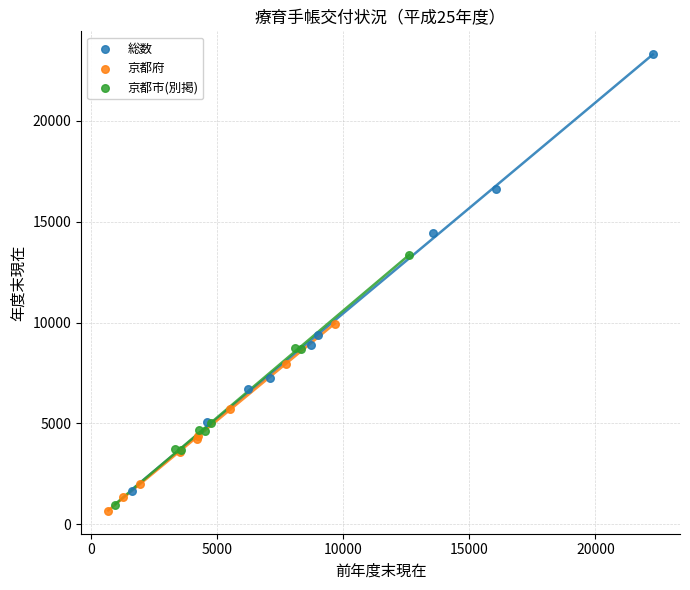

Which series has the largest Y range (max minus min)?

総数